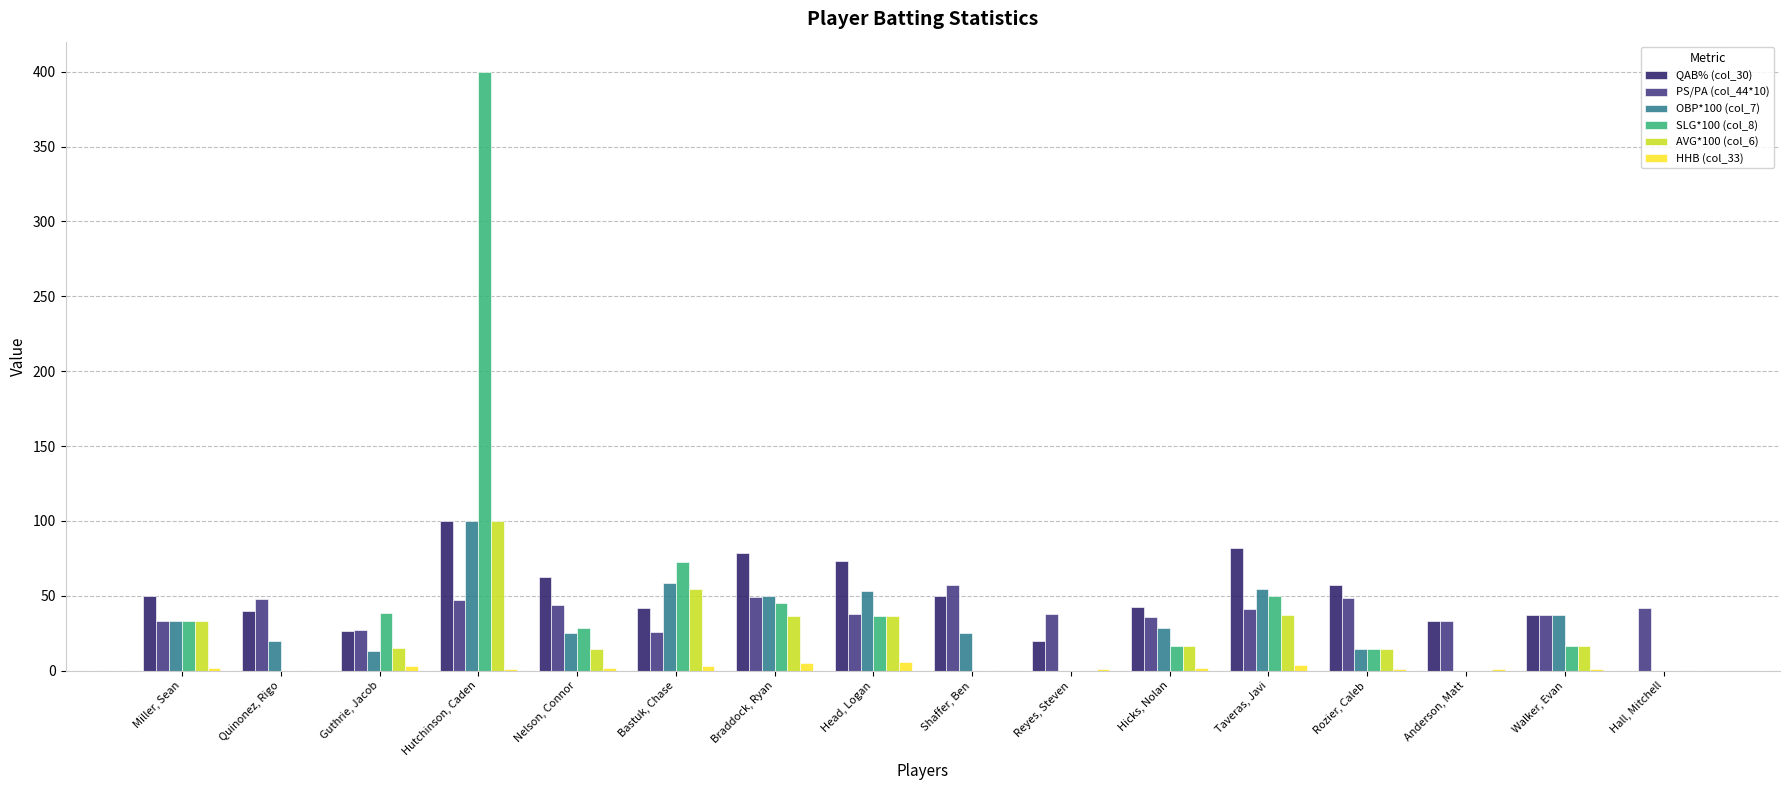

Which series has the widest spread of values?

SLG*100 (col_8)